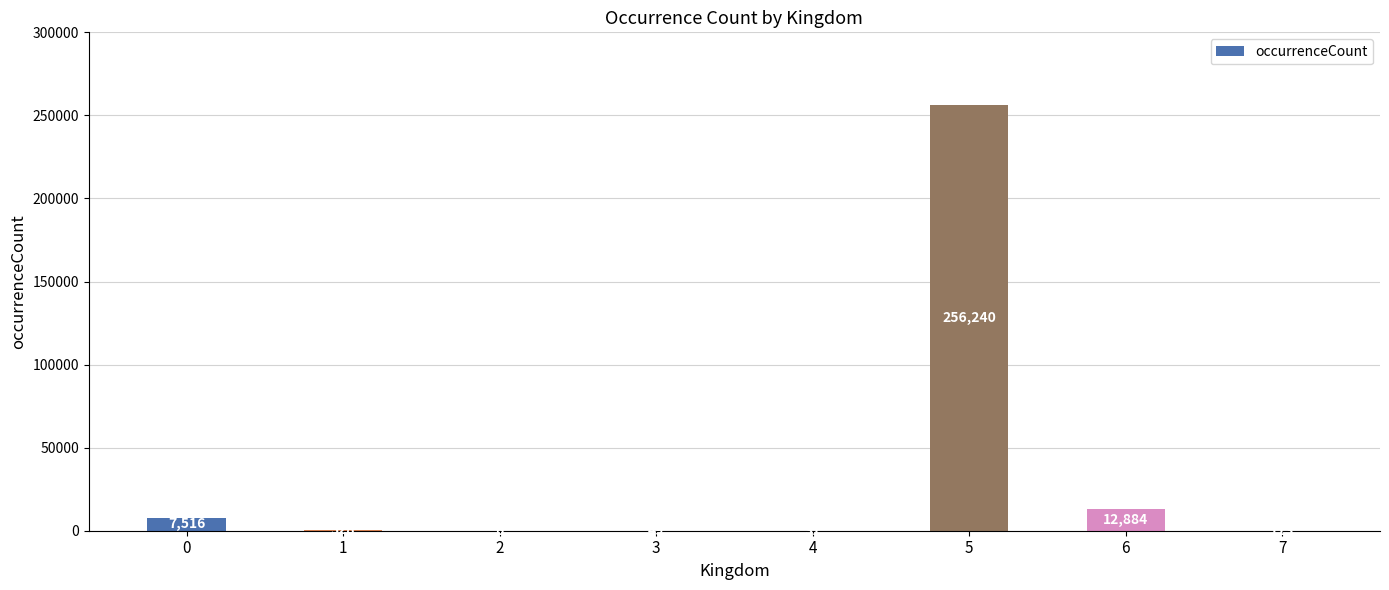

Reading right to left, list all the values displayed in this chart.

7=113	6=12884	5=256240	4=31	3=49	2=6	1=328	0=7516